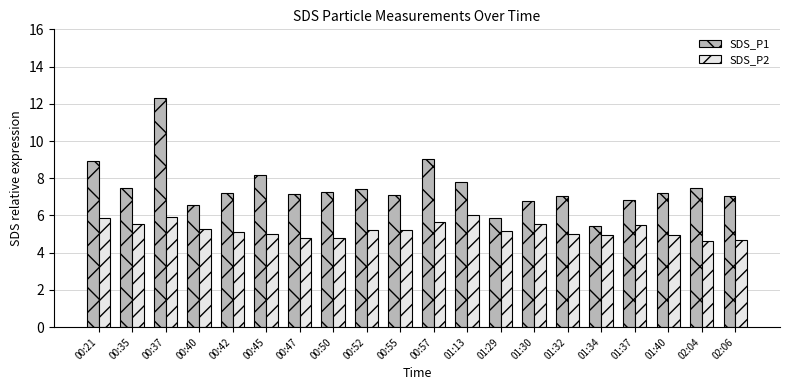

The value of SDS_P1 at 01:32 is 7.1. True or false?

True